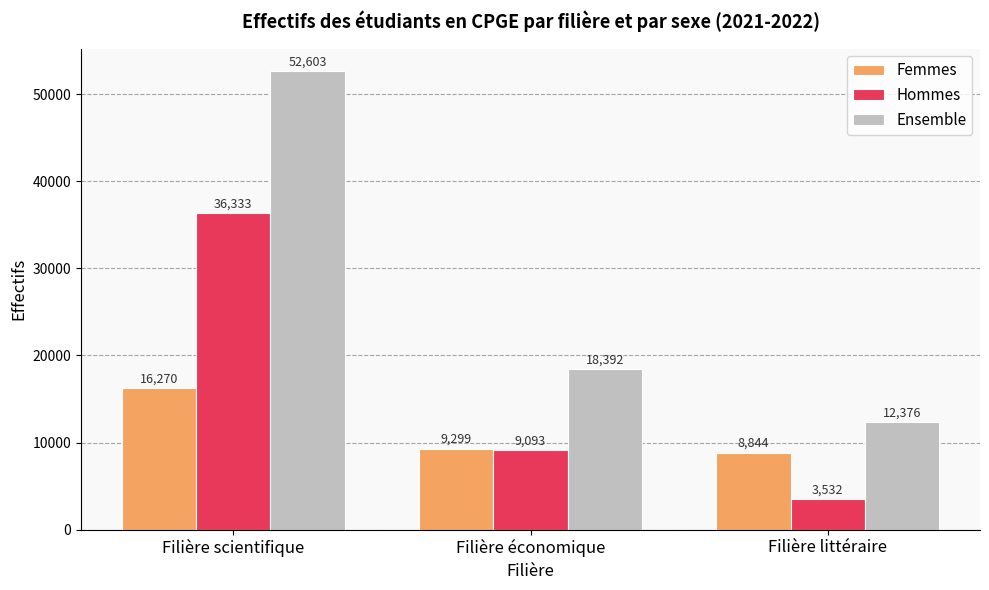

What is the spread (max minus min) of values at Filière économique?

9299